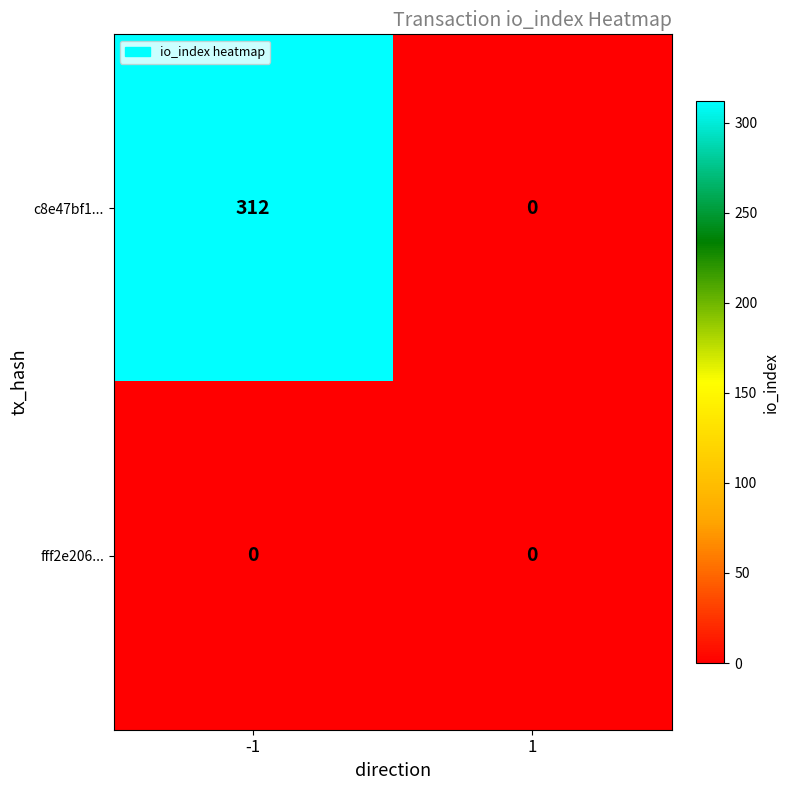

Reading left to right, transcribe all the data shown in this chart.

c8e47bf1...: -1=312	1=0
fff2e206...: -1=0	1=0